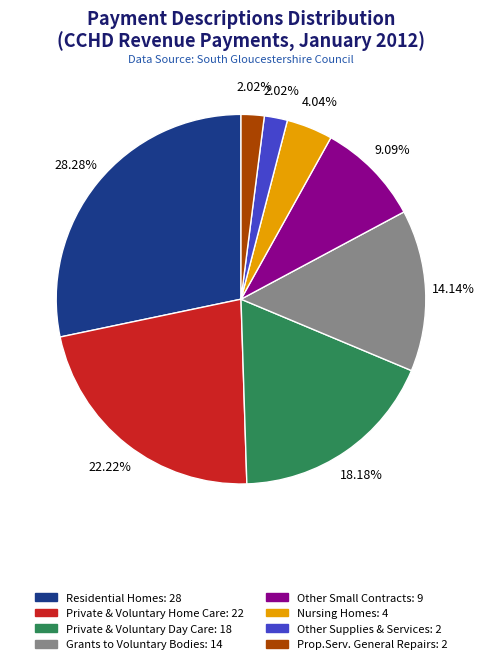

Which slice is the largest?

Residential Homes